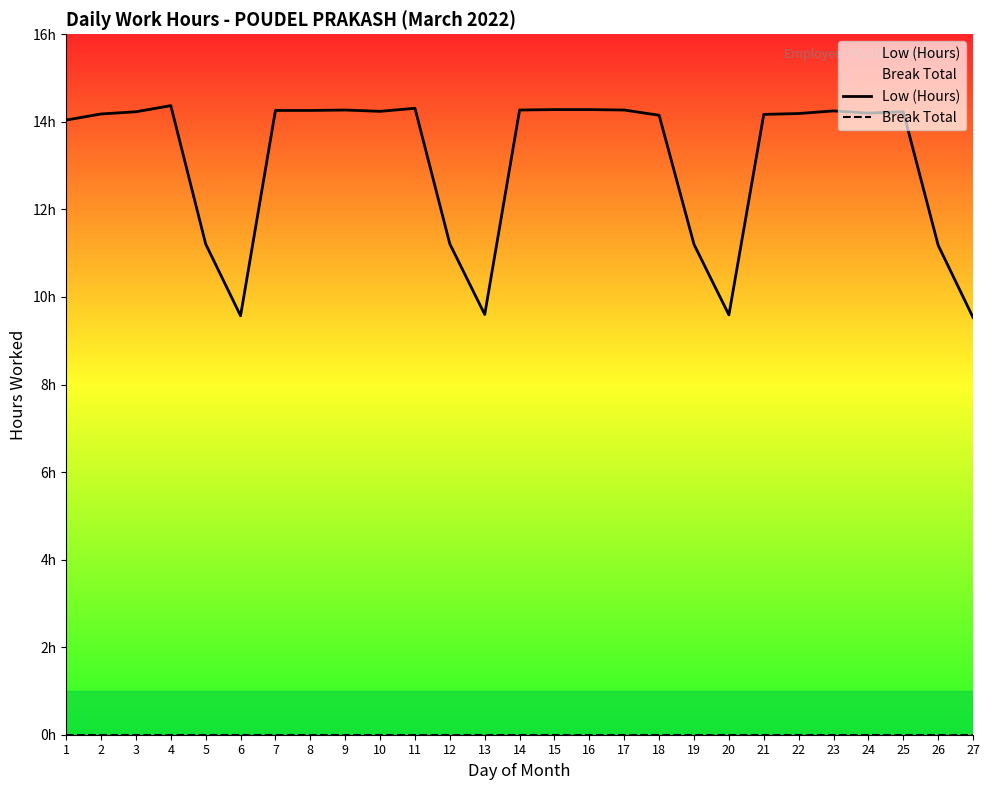

What is the sum of the Low (Hours) values at 14 and 27?

23.8